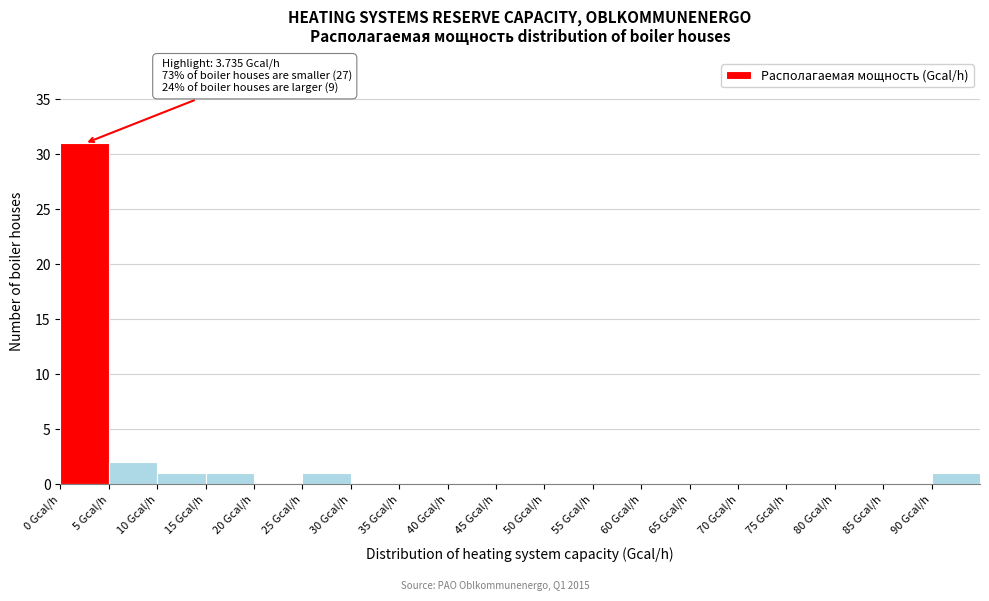

Which range on the x-axis has the tallest bar?

0 to 5